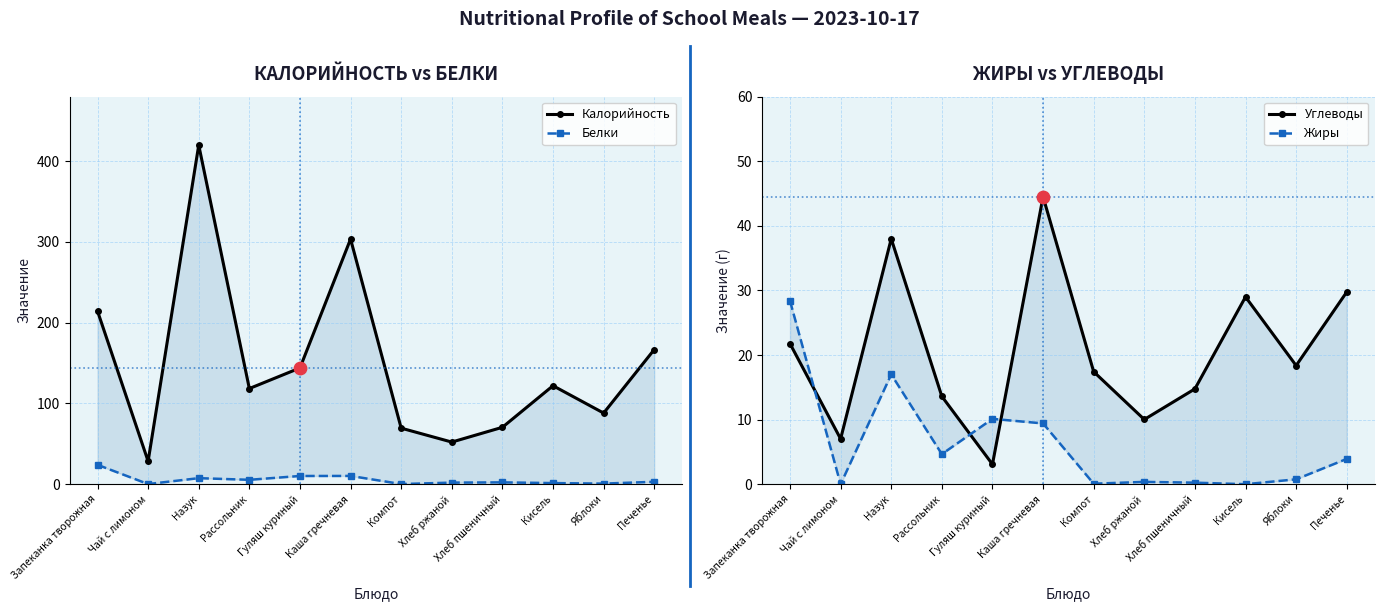

Which series reaches the minimum Y coordinate?

Жиры